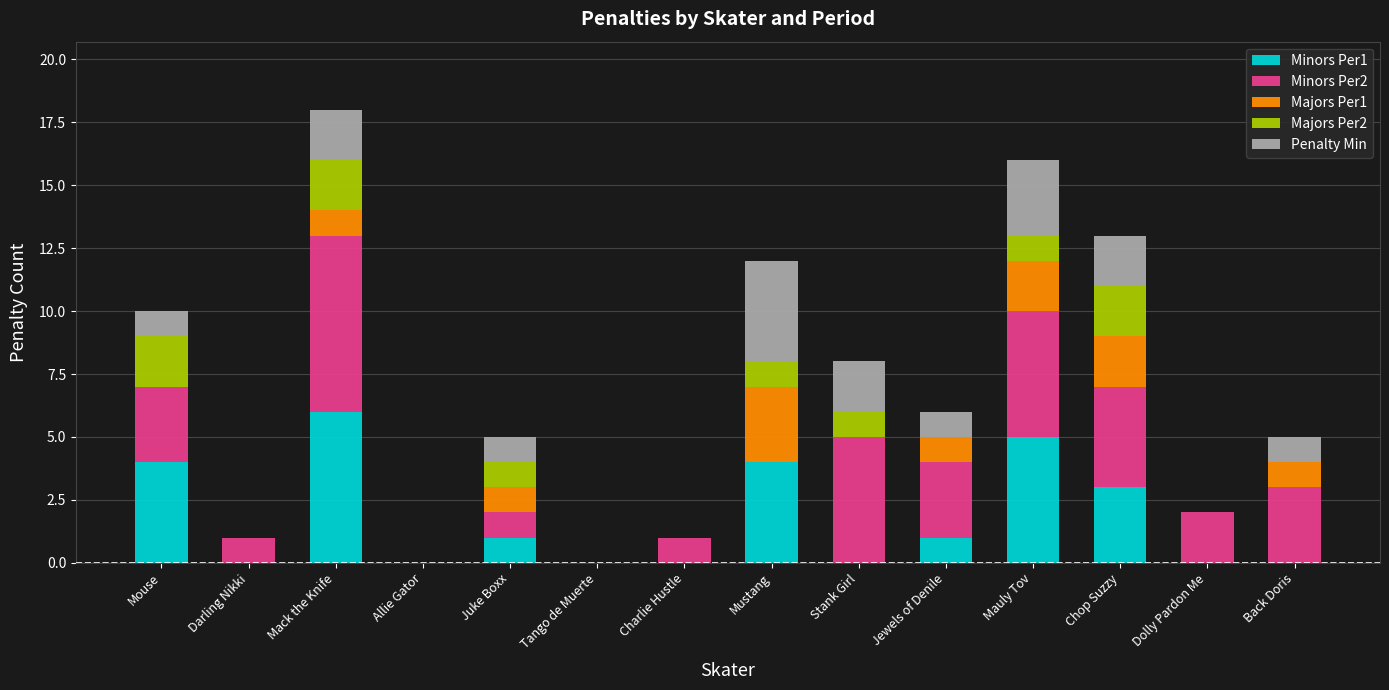

The value of Minors Per1 at Dolly Pardon Me is -3. True or false?

False